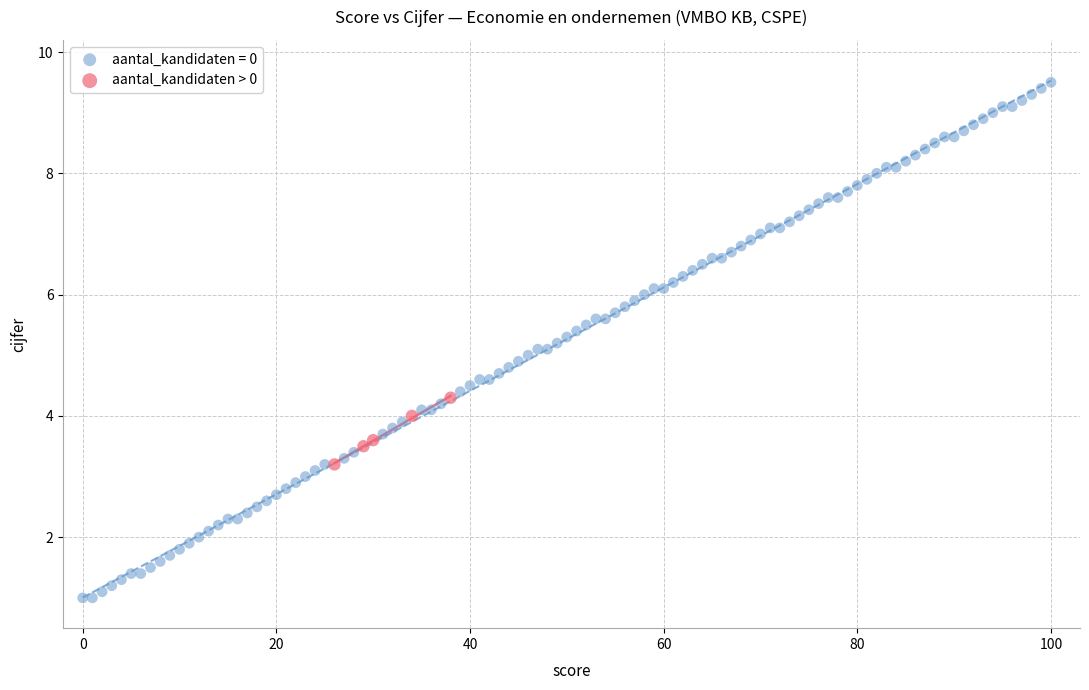

Which series has the largest Y range (max minus min)?

aantal_kandidaten = 0